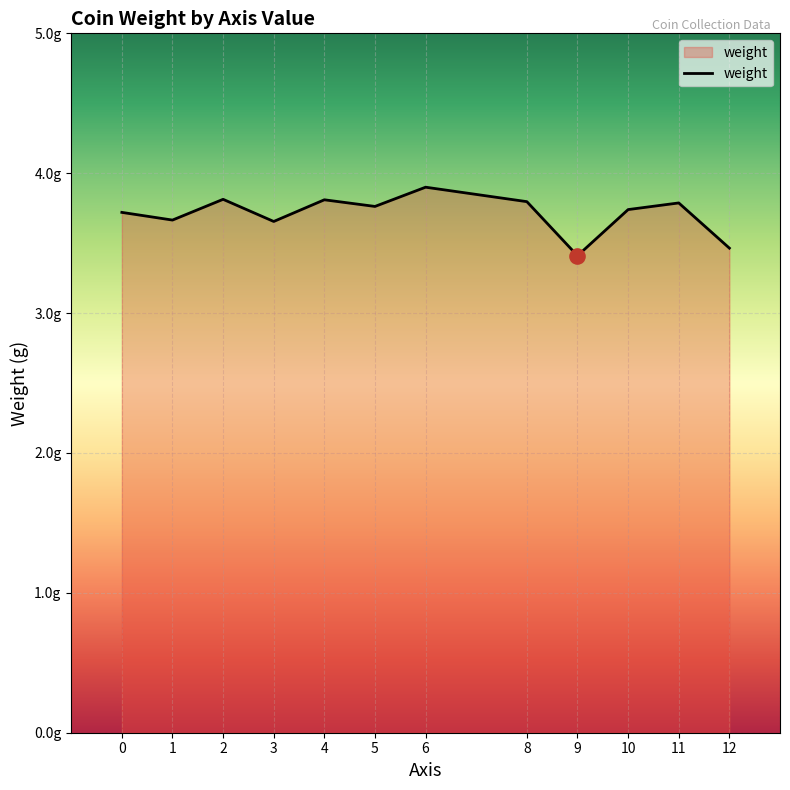

Between 12 and 9, which is larger?

12